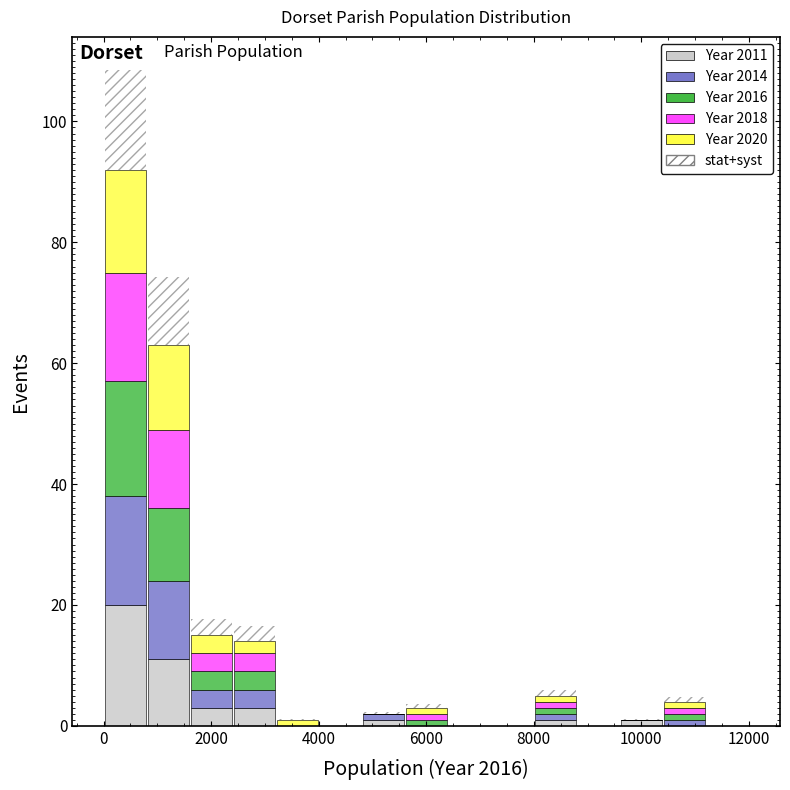

Reading left to right, transcribe this chart: for each stacked bar, give the range it covers on the x-axis and its total height. The values are not printed on the chart, so give them approximately, as read against the axis.

0 to 800: 108
800 to 1600: 74
1600 to 2400: 18
2400 to 3200: 16
3200 to 4000: under 2
4000 to 4800: 0
4800 to 5600: 2
5600 to 6400: 4
6400 to 7200: 0
7200 to 8000: 0
8000 to 8800: 6
8800 to 9600: 0
9600 to 10400: under 2
10400 to 11200: 4
11200 to 12000: 0